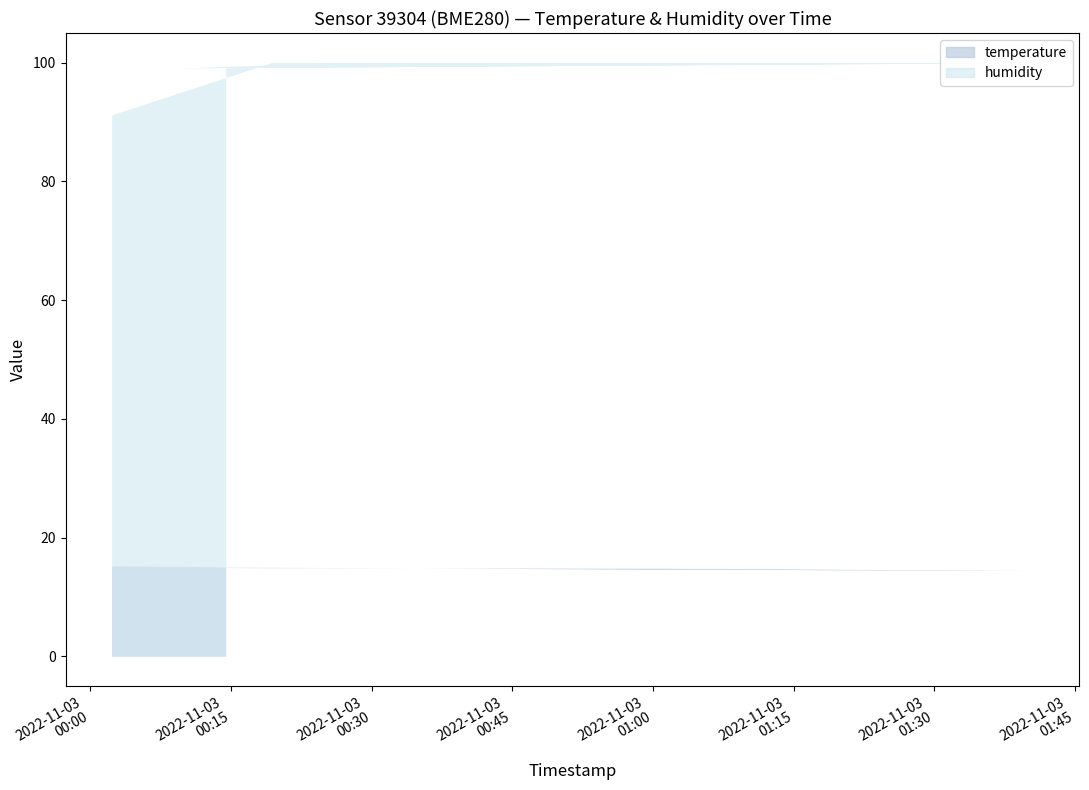

Reading left to right, extract all data points from this chart.

temperature: 15.2	15.0	14.9	14.8	14.8	14.6	14.5	15.0	14.8	14.8	14.8	14.6	14.6	14.4	15.0
humidity: 91.2	100.0	100.0	100.0	100.0	100.0	100.0	99.1	100.0	100.0	100.0	100.0	100.0	100.0	99.2